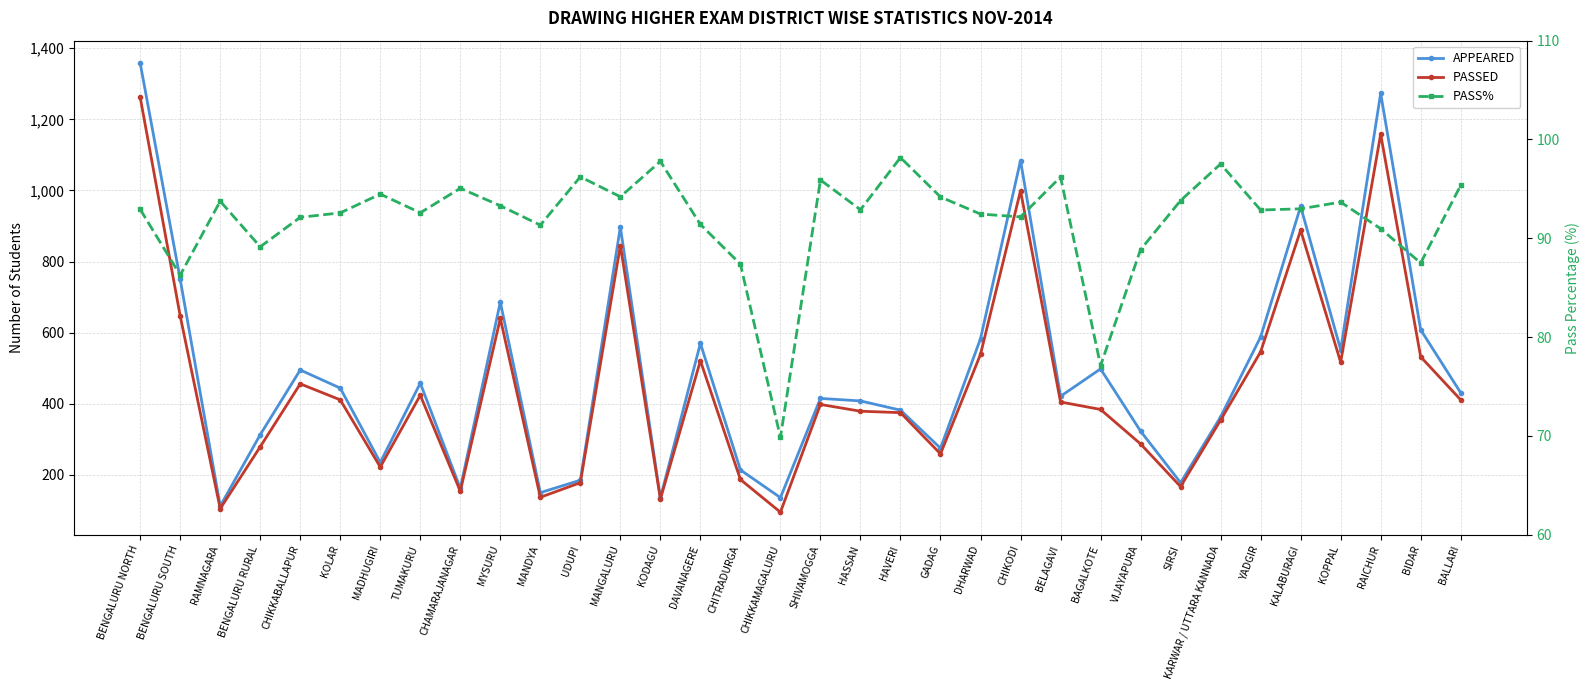

What is the value of the PASS% point at the 14th from the left?

97.8